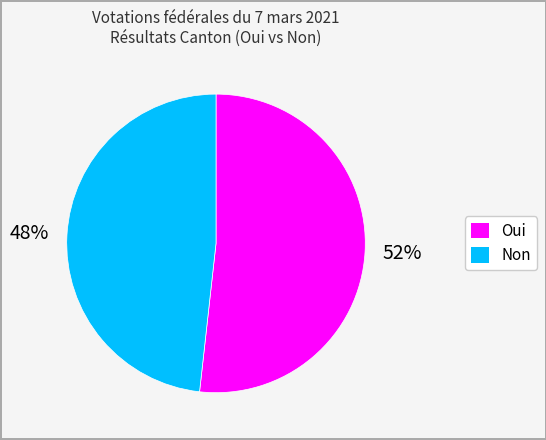

How many slices are in this pie chart?

2